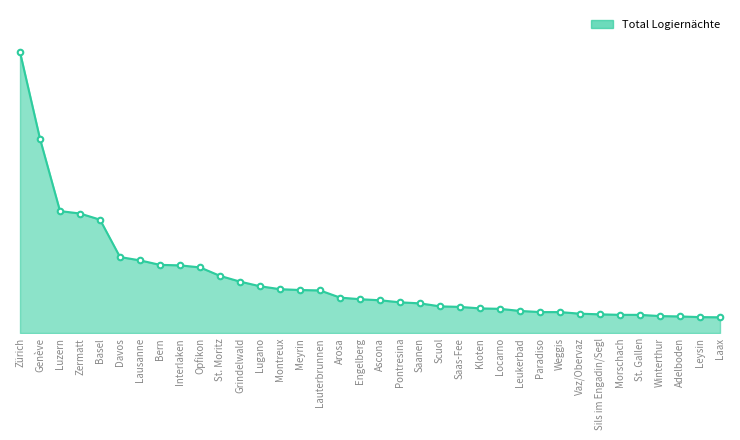

Which category has the lowest value across all series?

Laax